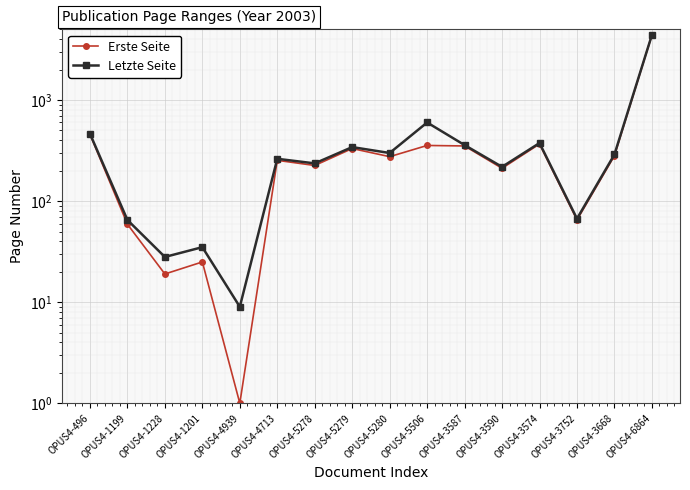

What is the label of the 15th point from the right?

OPUS4-1199